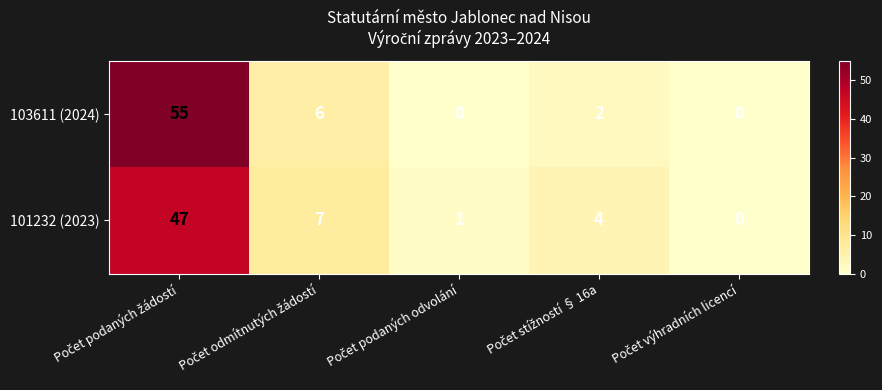

Reading right to left, what are all the values shown in this chart?

103611 (2024): 0	2	0	6	55
101232 (2023): 0	4	1	7	47